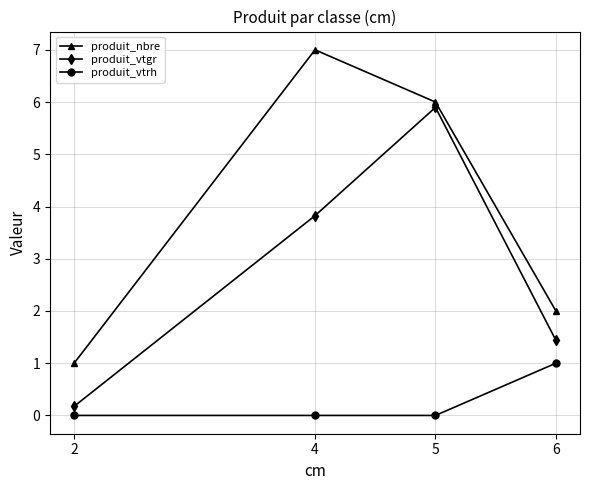

What is the sum of the produit_nbre values at 4 and 6?

9.0